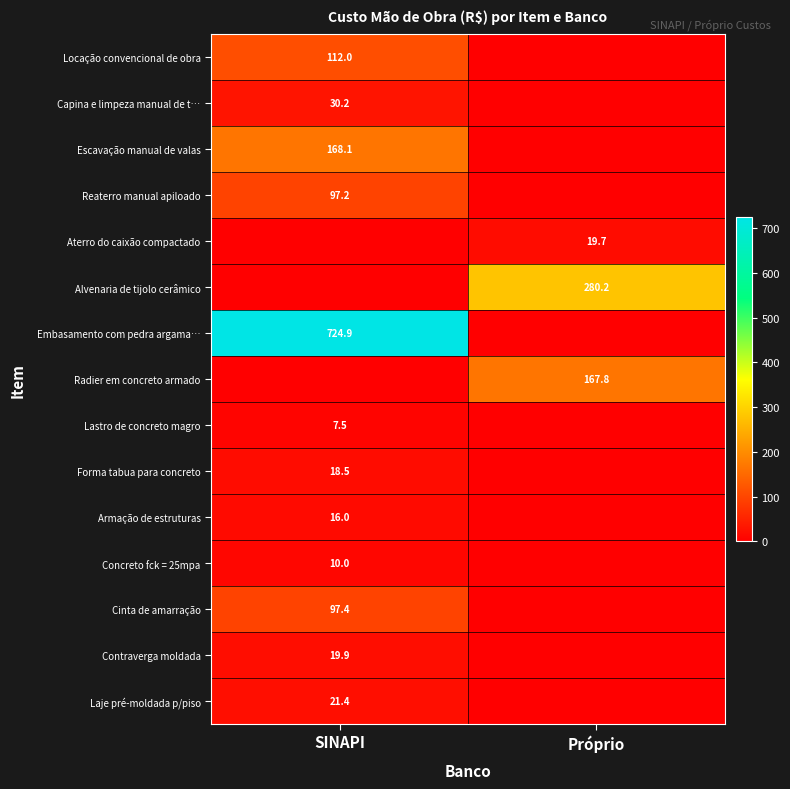

Is it true that Capina e limpeza manual de t… equals 47.7 at SINAPI?

False